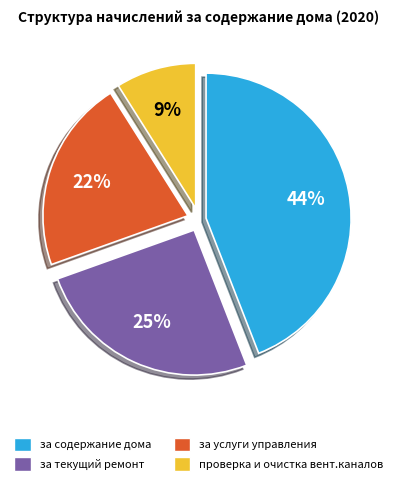

To the nearest percent, what portion does проверка и очистка вент.каналов represent?

9%